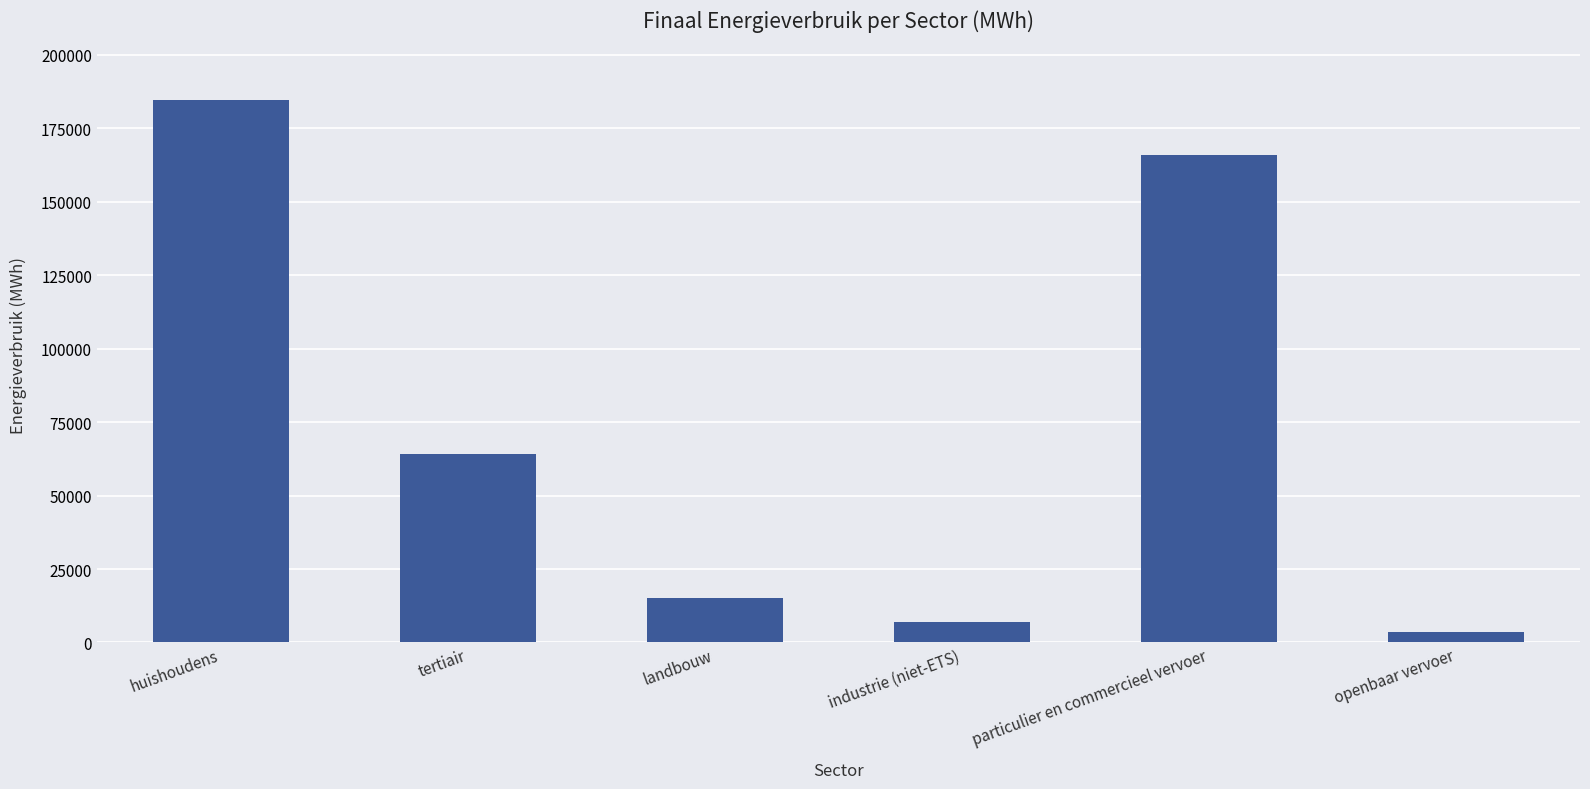

What is the smallest value displayed?

3439.6